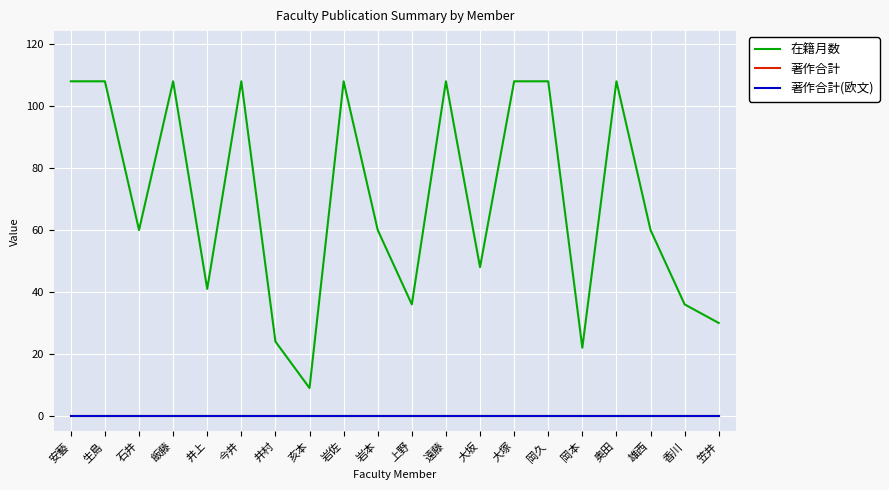

Is this an area chart (filled region under the line)?

No